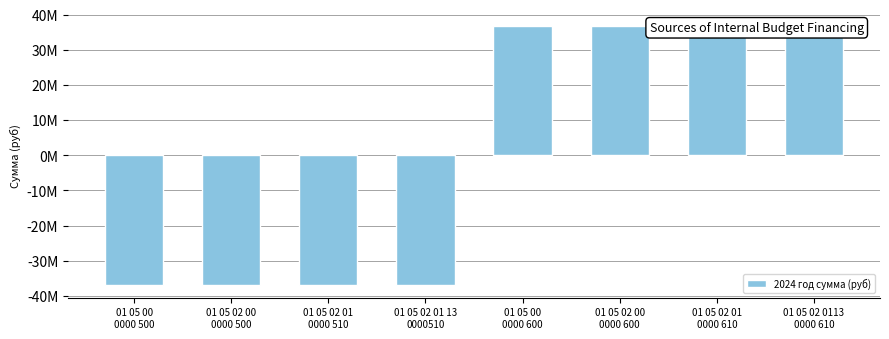

List the labels in order of value, smallest first.

01 05 00
0000 500, 01 05 02 00
0000 500, 01 05 02 01
0000 510, 01 05 02 01 13
0000510, 01 05 00
0000 600, 01 05 02 00
0000 600, 01 05 02 01
0000 610, 01 05 02 0113
0000 610